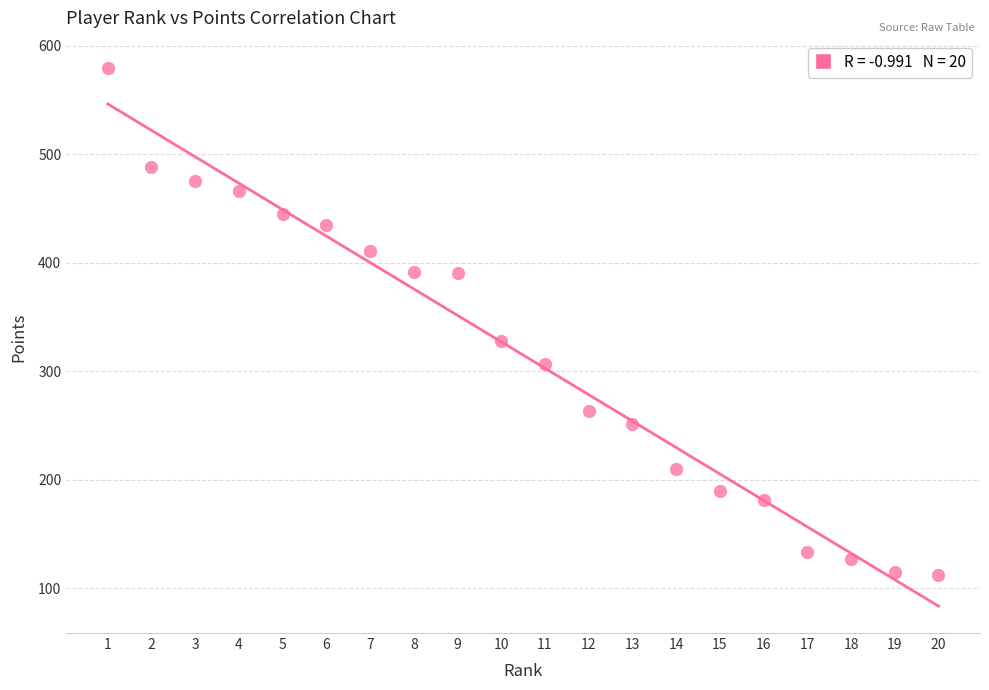

What Y value in the scatter plot is closest to 346?

328